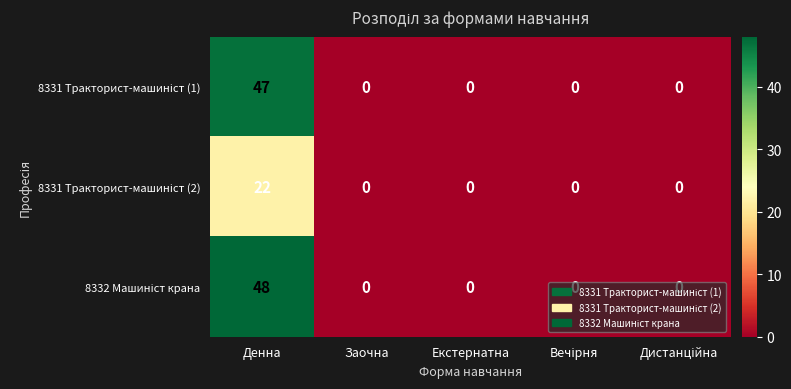

What is the total value across all series at Денна?

117